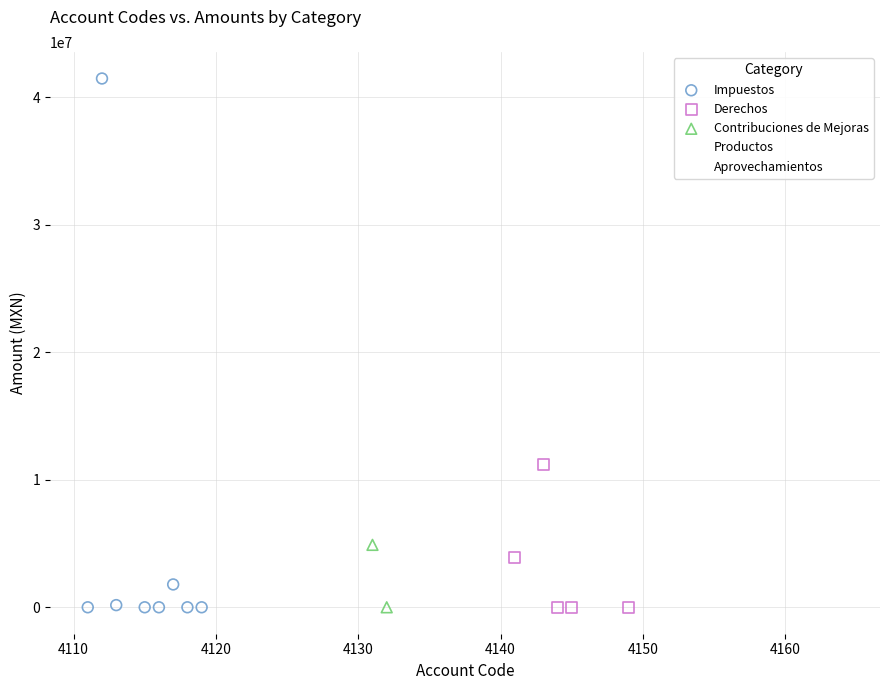

What are all the series names shown in the legend?

Impuestos, Derechos, Contribuciones de Mejoras, Productos, Aprovechamientos